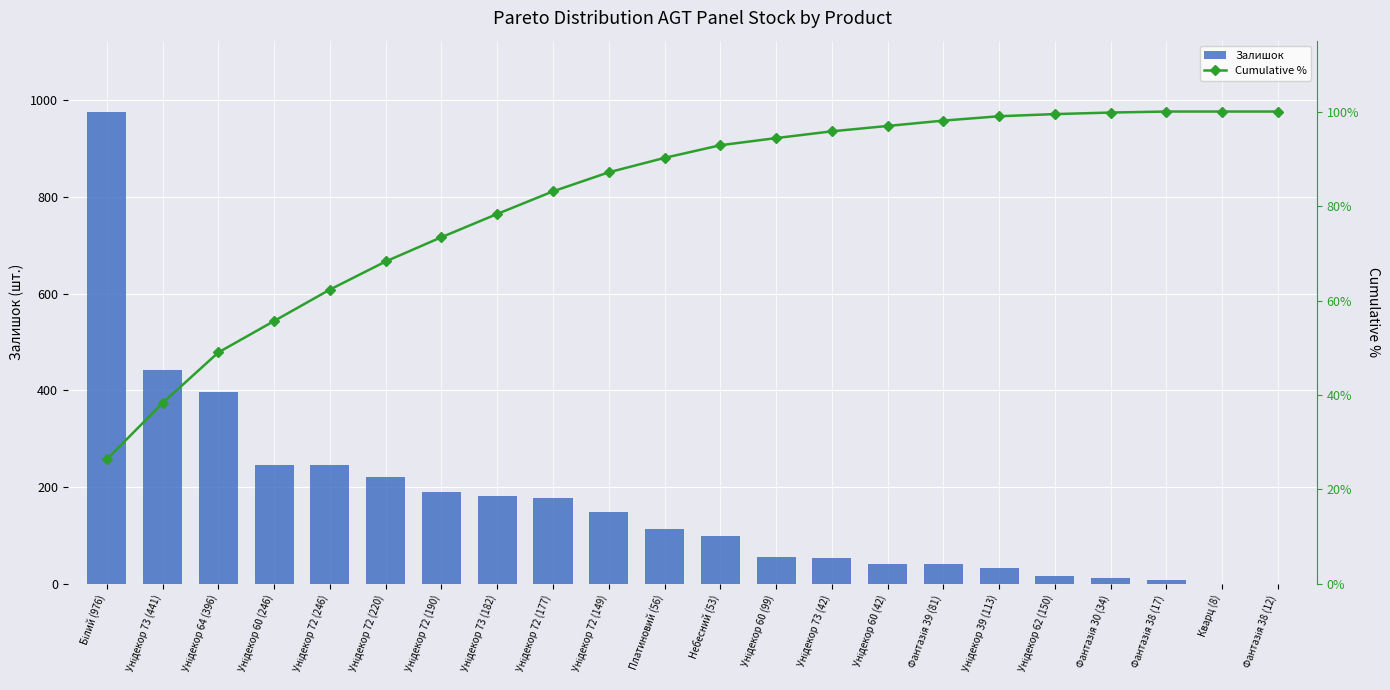

What is the maximum value for Залишок?

976